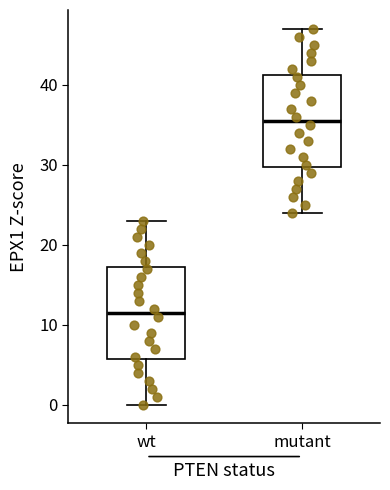

Where does the lower whisker of the box for wt end on the y-axis? The values are not printed on the chart, so give them approximately, as read against the axis.

0